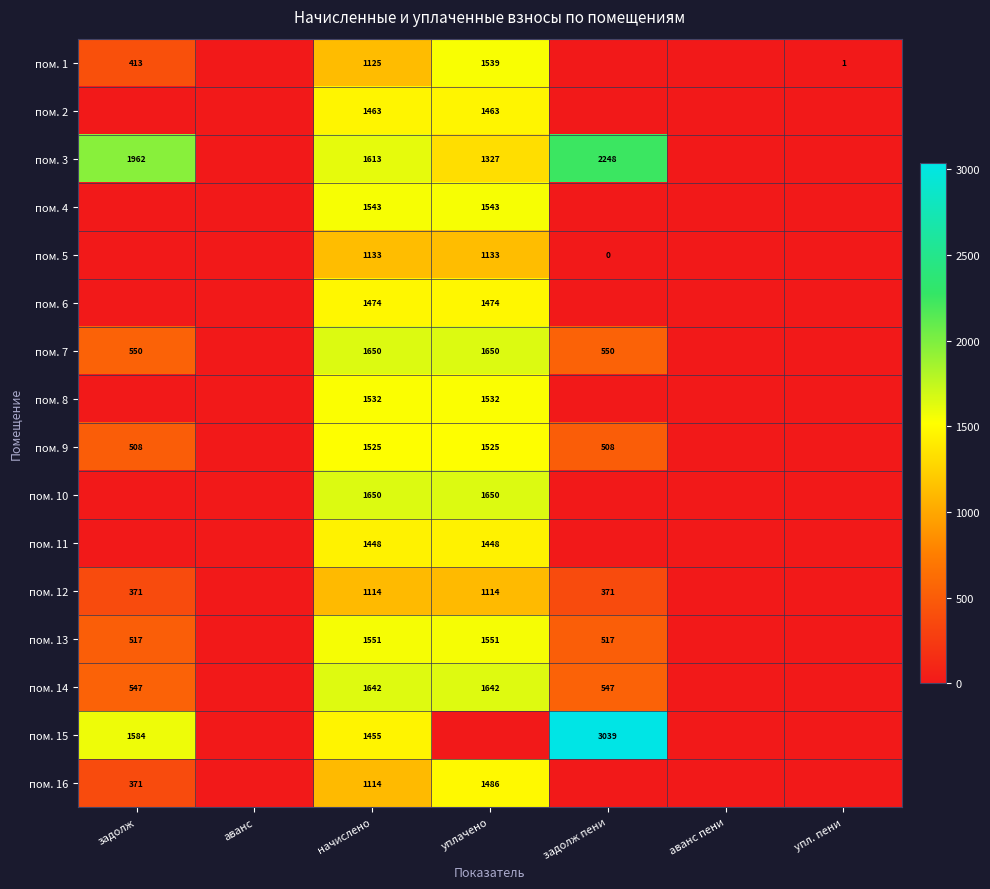

What is the greatest value displayed?

3039.1